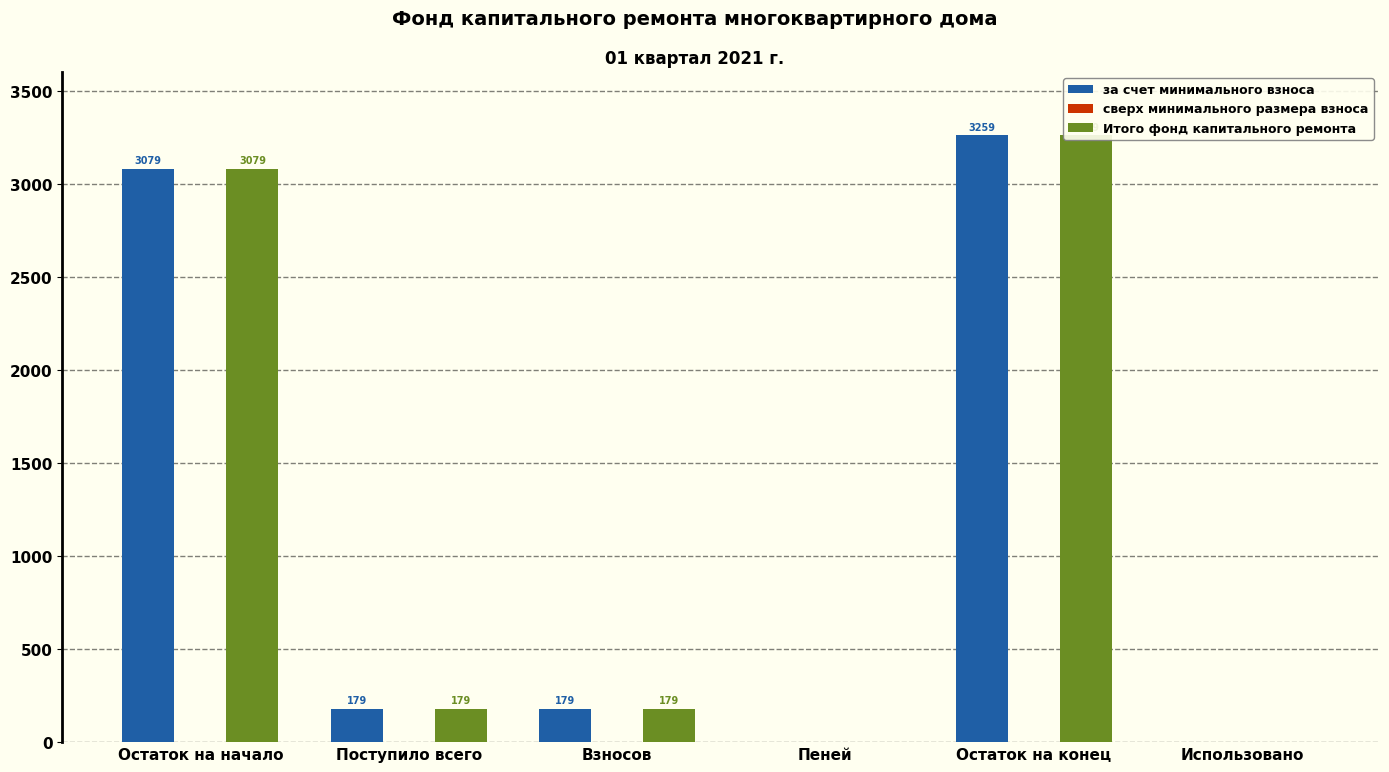

What are all the series names shown in the legend?

за счет минимального взноса, сверх минимального размера взноса, Итого фонд капитального ремонта